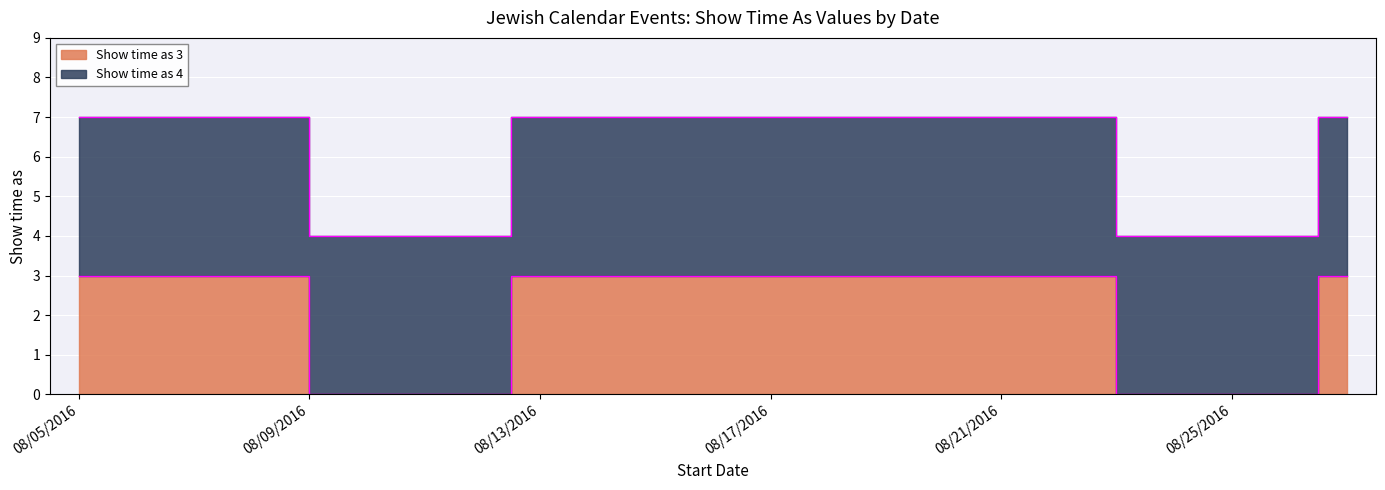

How many points are lower than both their immediate neighbors (excluding endpoints)?

2